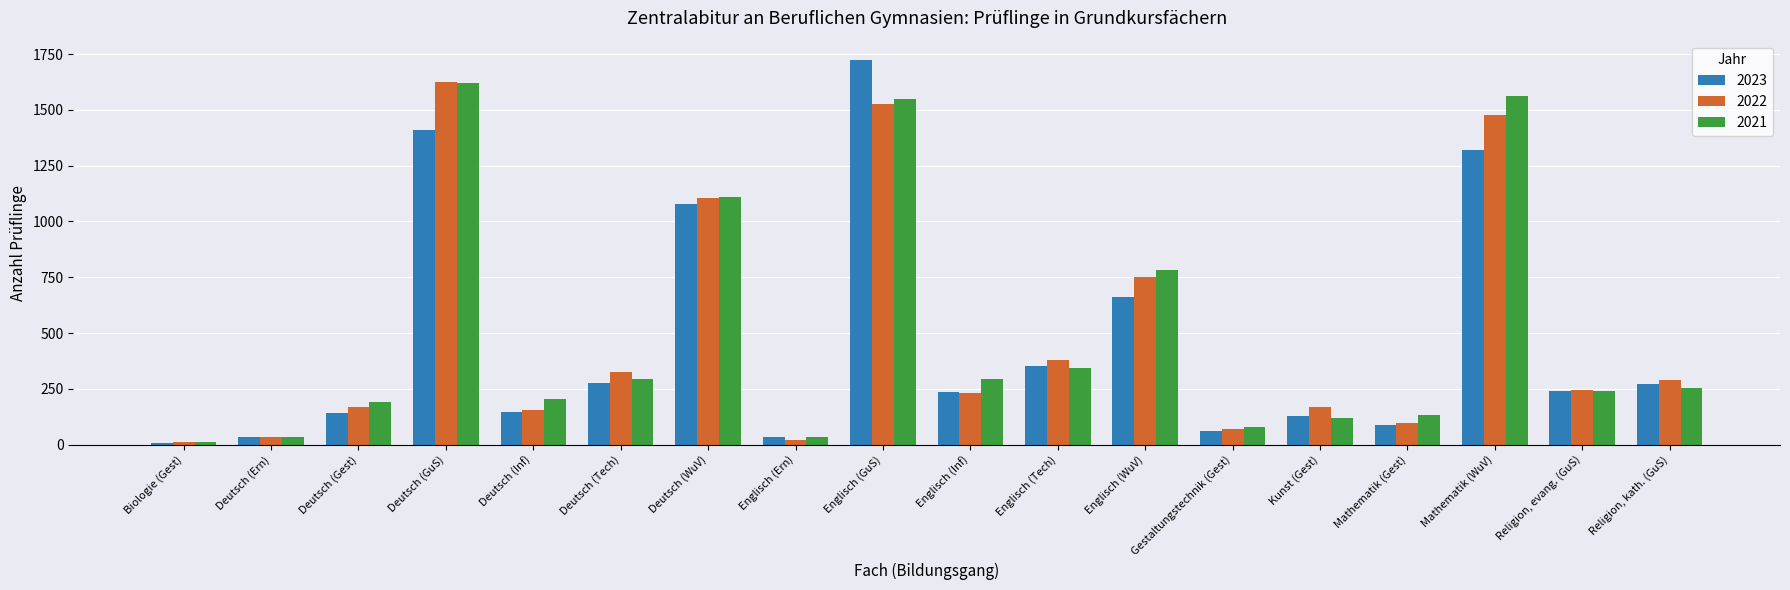

What is the difference between the highest and lowest values at Deutsch (Ern)?

1